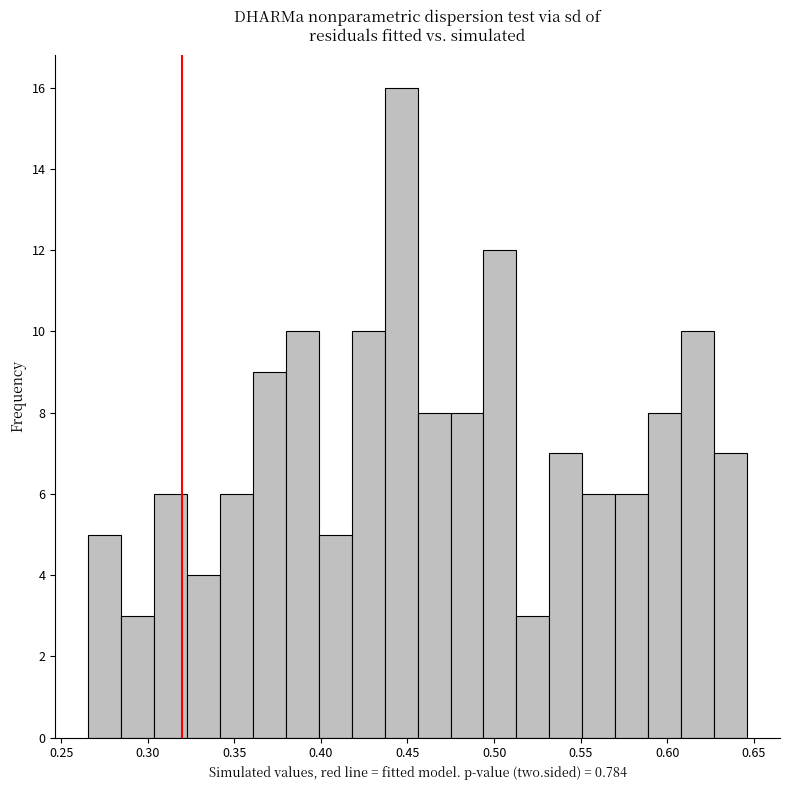

Around what value on the x-axis is the tallest bar? Give the approximate position of its centre, as read against the axis.

0.445